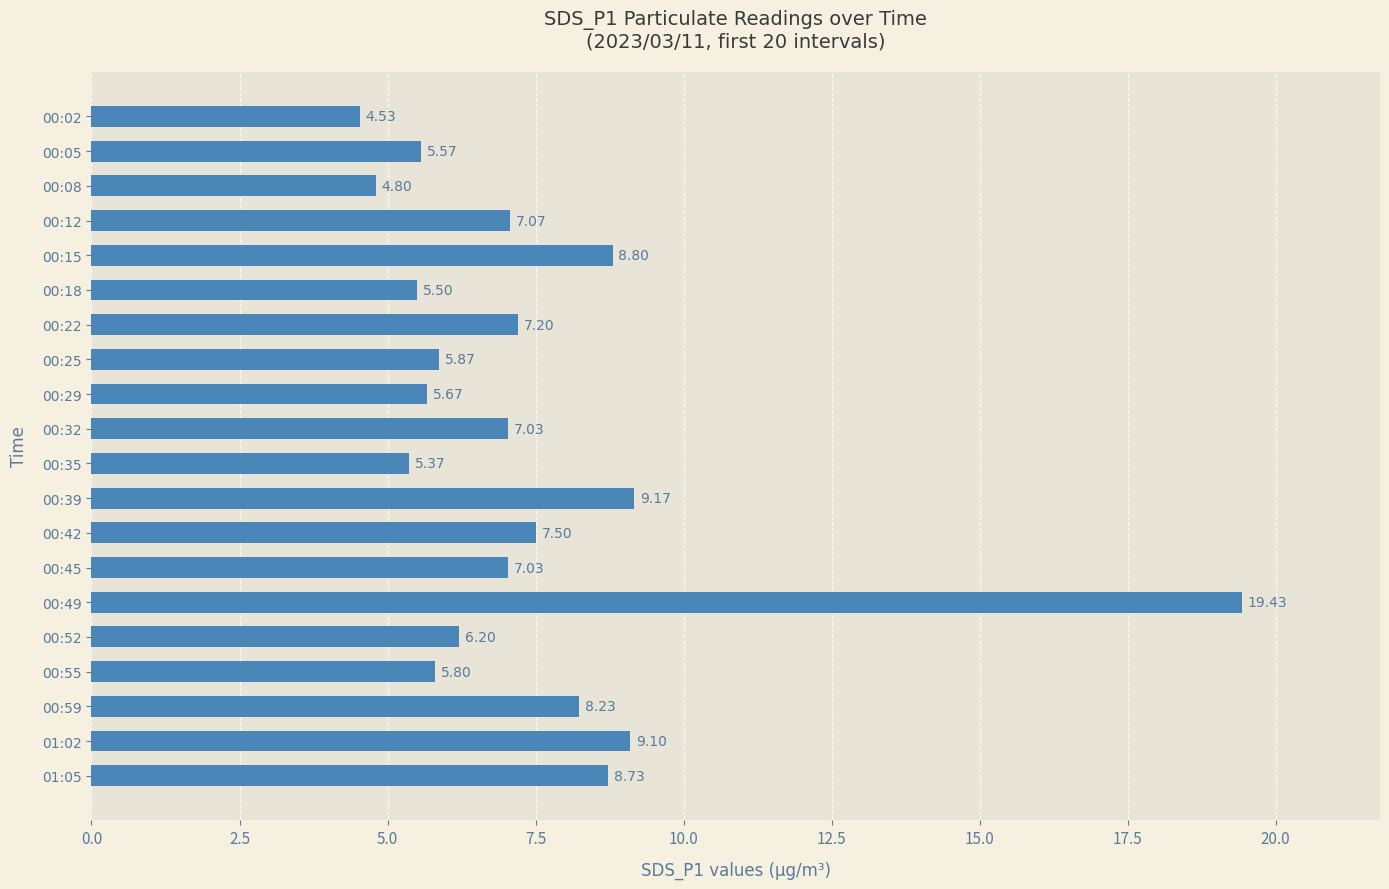

How many values exceed 7?

11